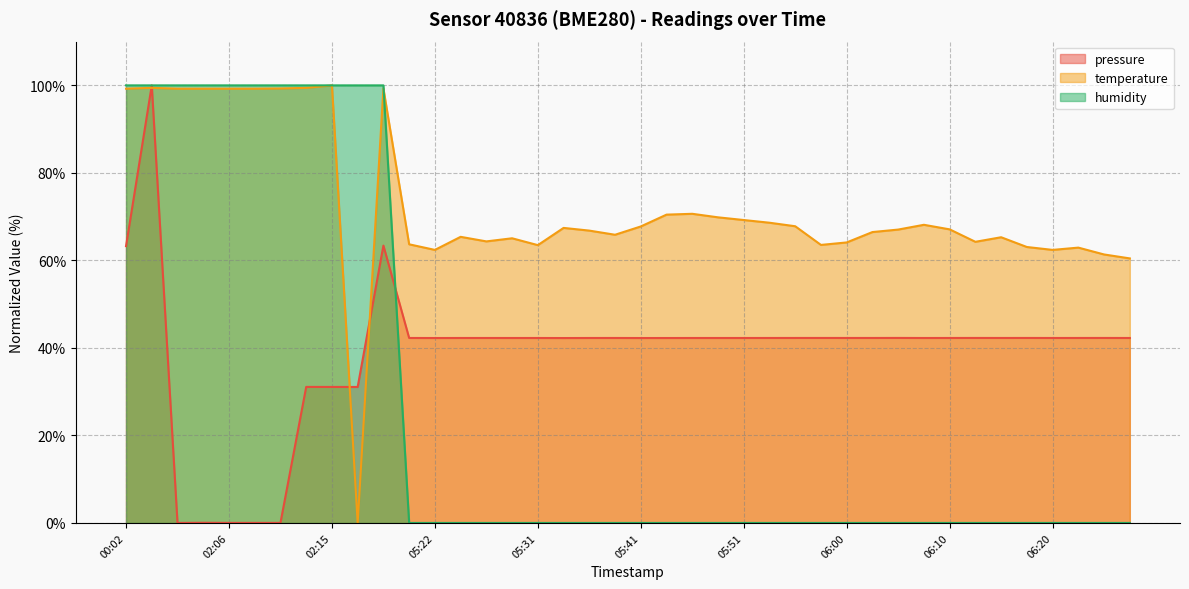

What is the value of the humidity point at the 1st from the left?

100.0